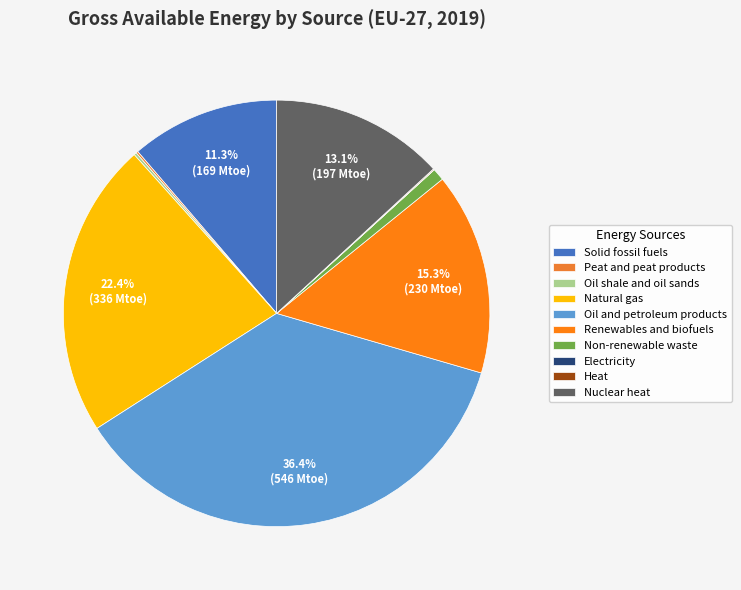

How many segments does this pie chart have?

10